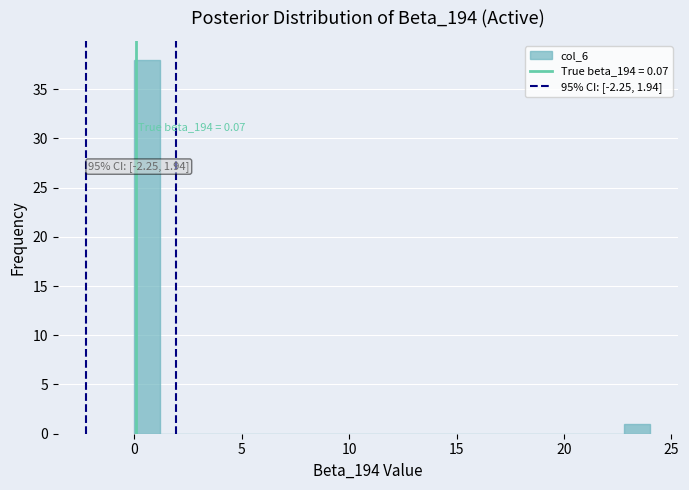

Read against the x-axis, roughly where is the centre of the tallest bar?

0.5